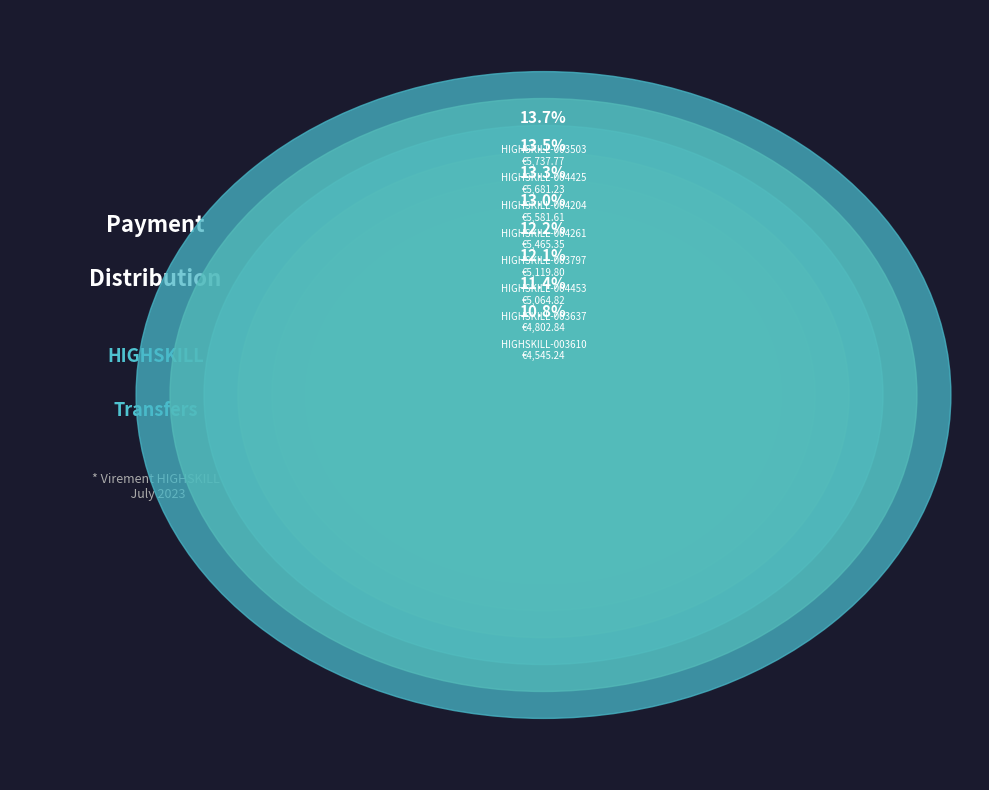

What percentage do HIGHSKILL-003610 and HIGHSKILL-004425 together represent?

24.3%